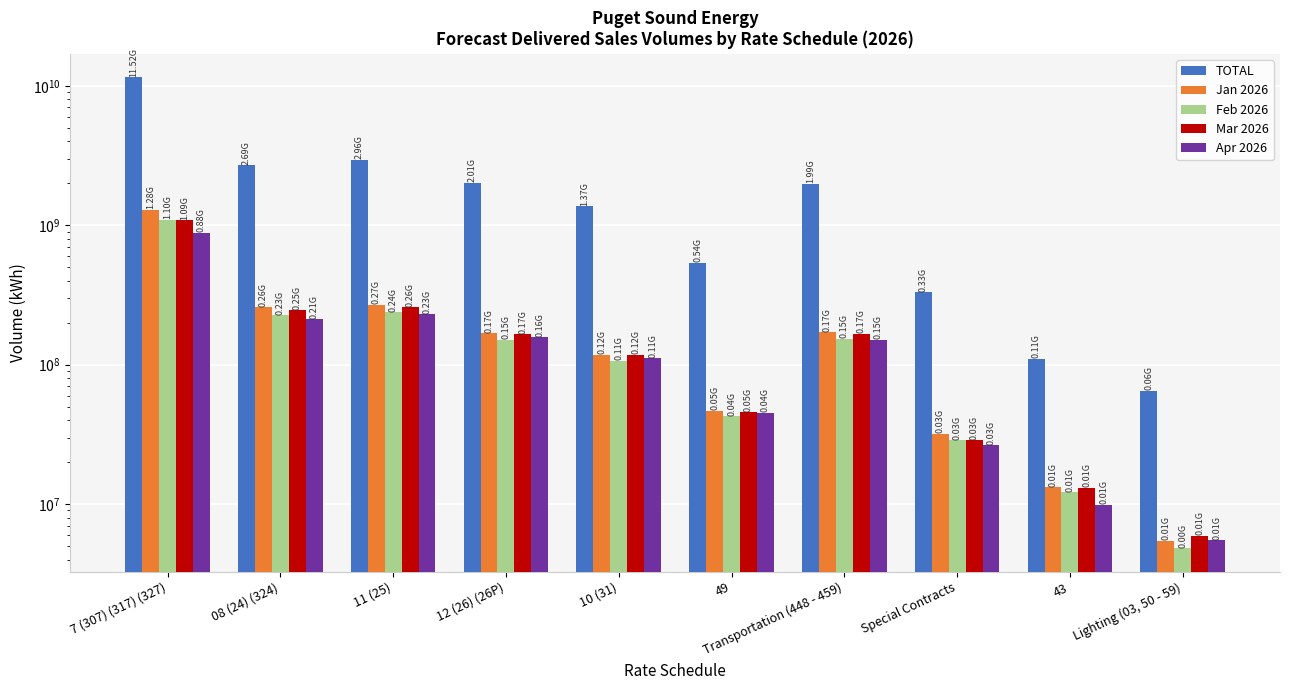

What is the difference between the second highest and minimum values in the Feb 2026 series?

233310506